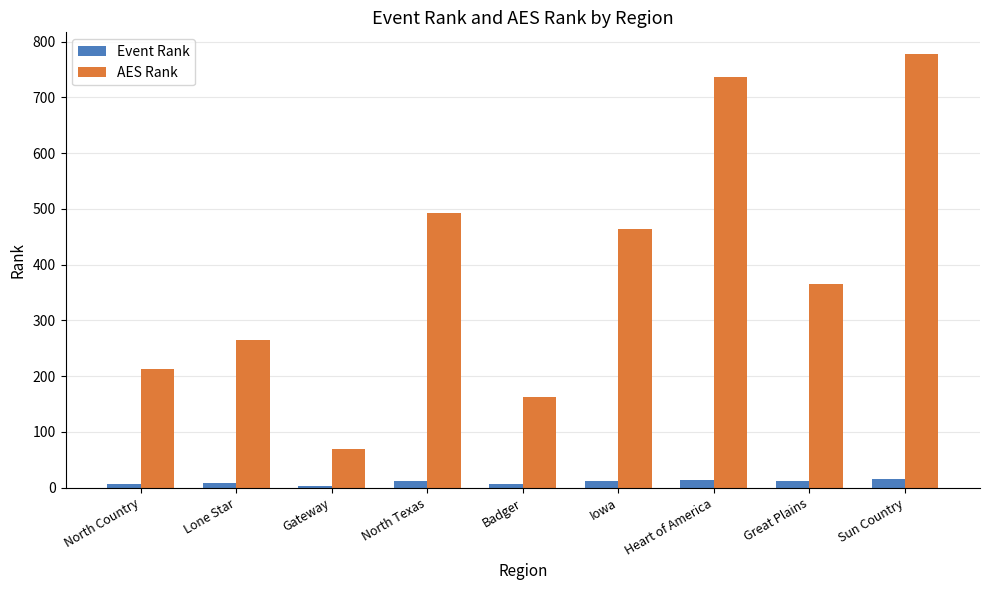

Count the number of data series in this chart.

2